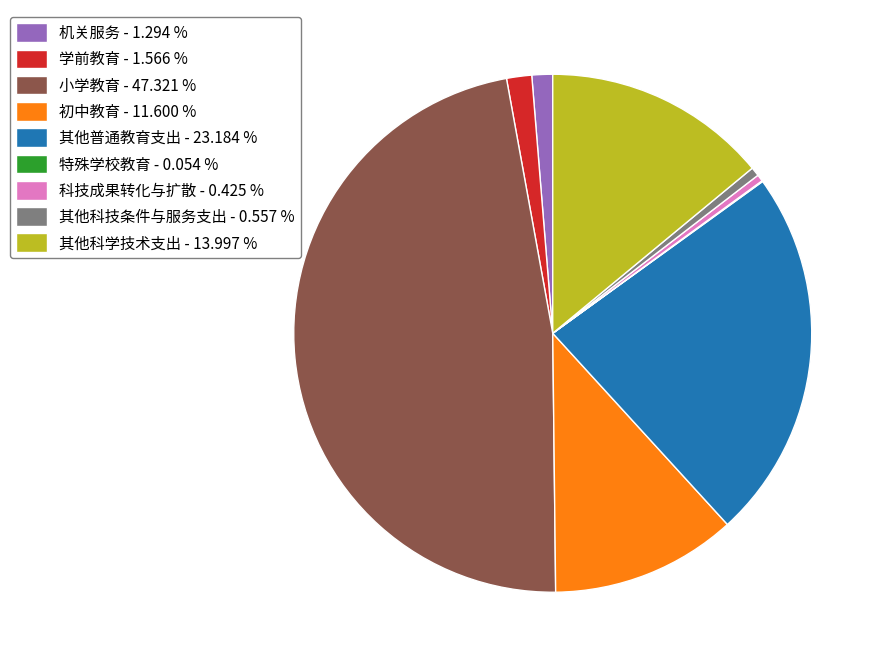

Is it true that 其他普通教育支出 is 8% of the pie?

False